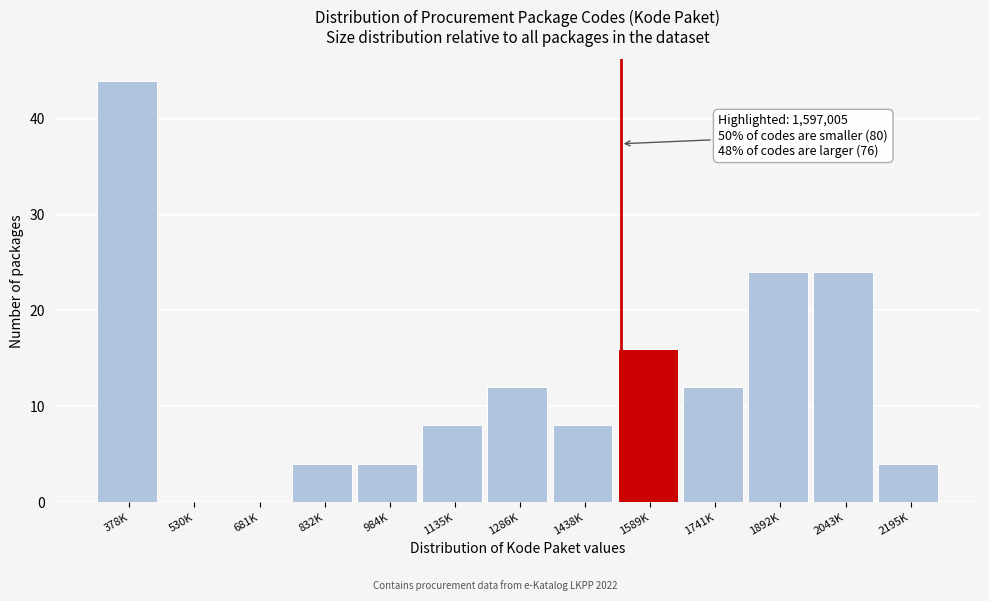

Reading left to right, transcribe all the data shown in this chart.

378K=44	530K=0	681K=0	832K=4	984K=4	1135K=8	1286K=12	1438K=8	1589K=16	1741K=12	1892K=24	2043K=24	2195K=4